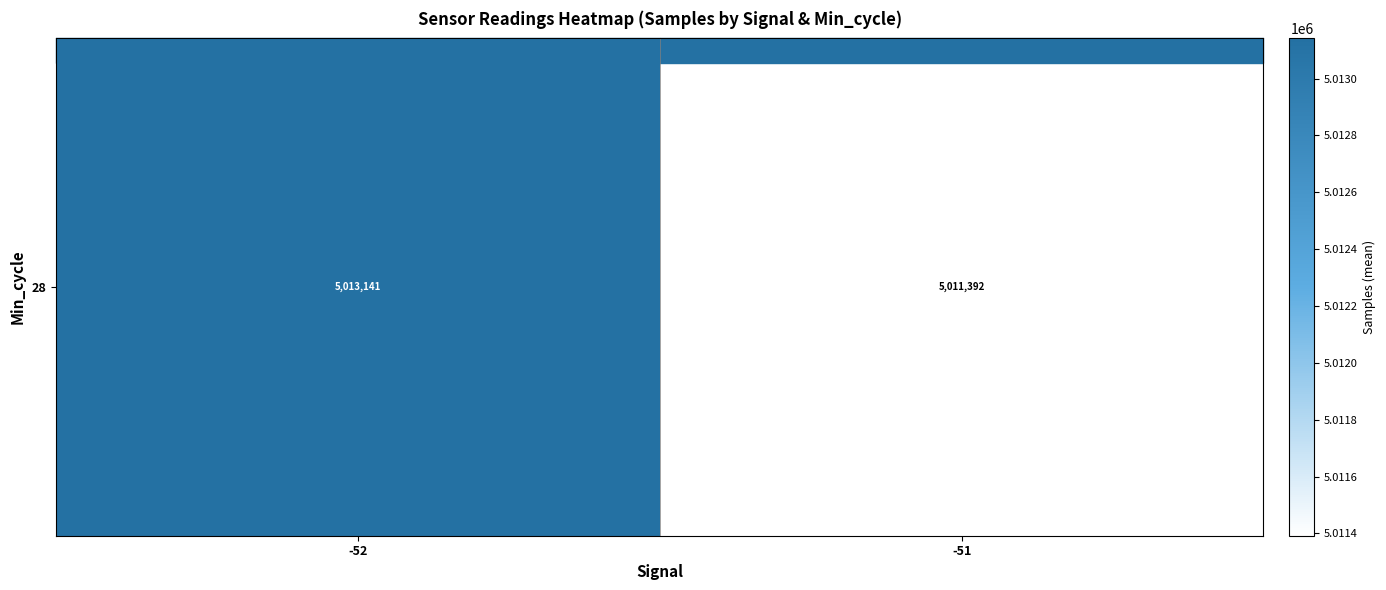

Rank the categories by value from lowest to highest.

-51, -52